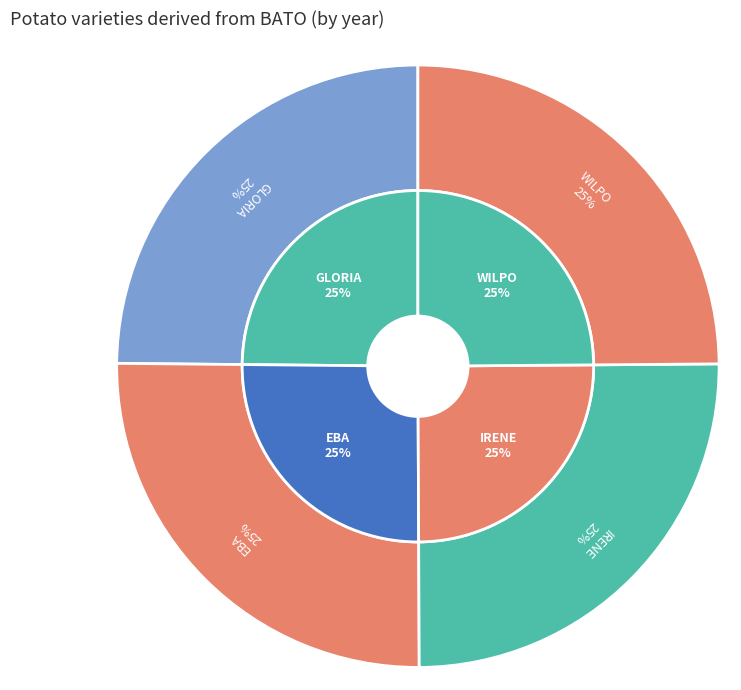

Is it true that IRENE is 39% of the pie?

False